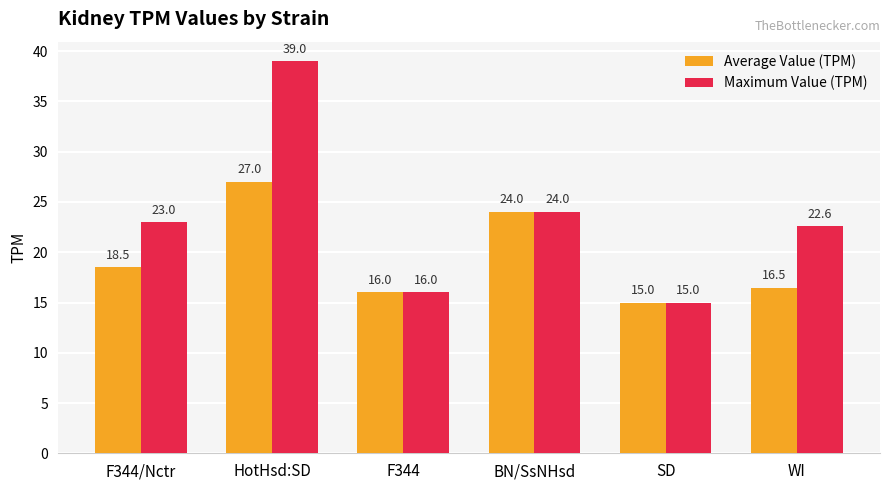

How many categories are shown in the chart?

6